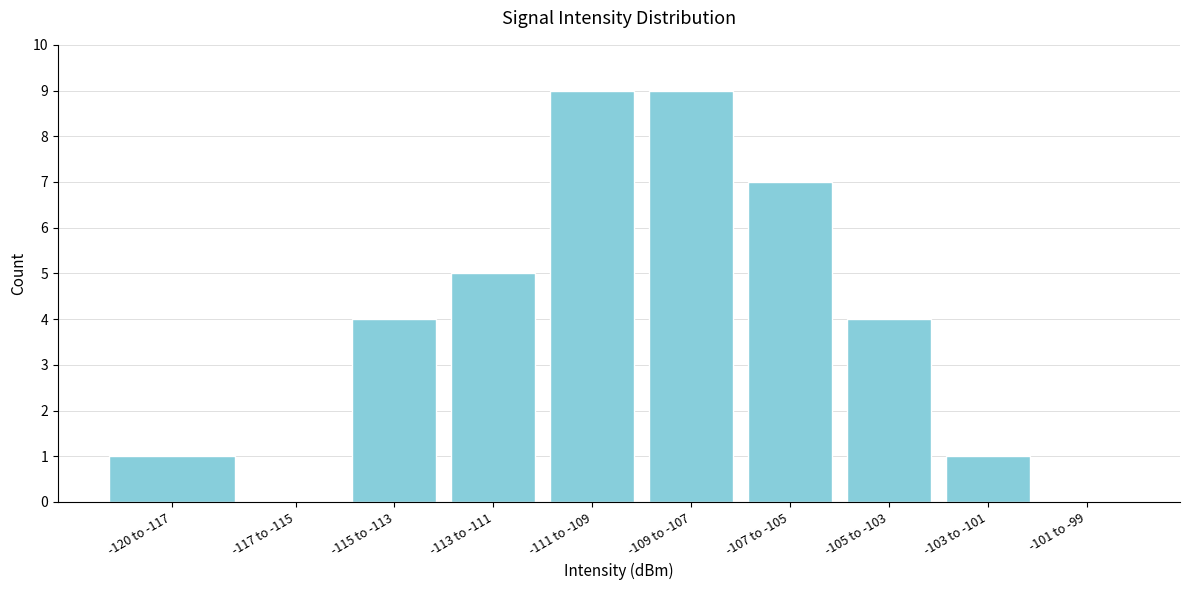

Reading left to right, transcribe all the data shown in this chart.

-120 to -117=1	-117 to -115=0	-115 to -113=4	-113 to -111=5	-111 to -109=9	-109 to -107=9	-107 to -105=7	-105 to -103=4	-103 to -101=1	-101 to -99=0